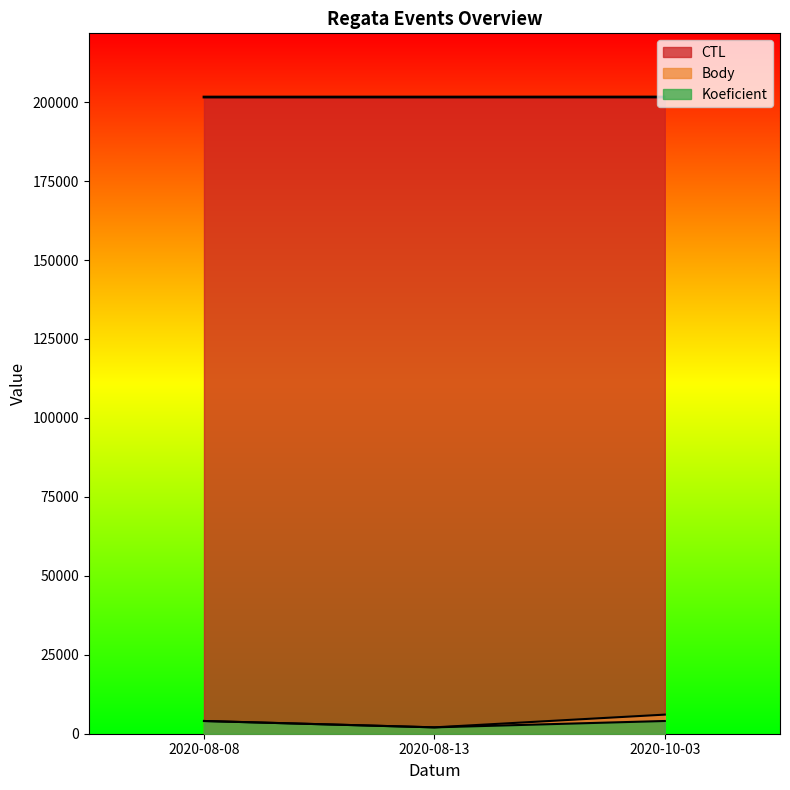

What is the label of the 1st point from the right?

2020-10-03